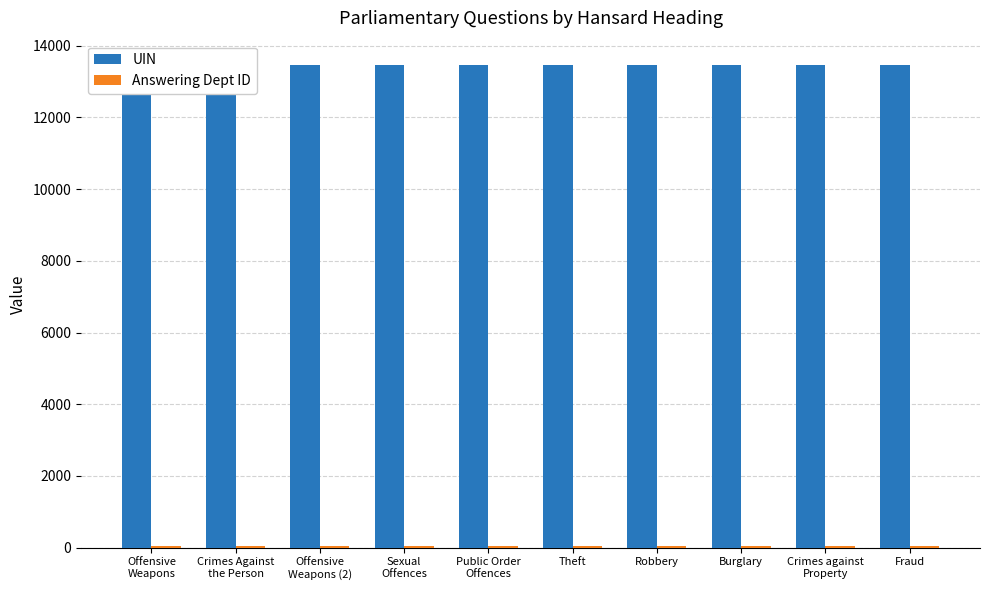

Rank the series by their average value, from lowest to highest.

Answering Dept ID, UIN